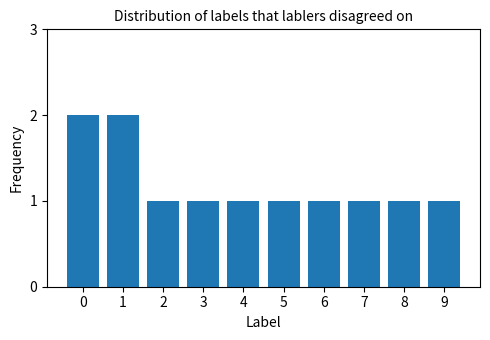

Reading right to left, extract all data points from this chart.

1	1	1	1	1	1	1	1	2	2